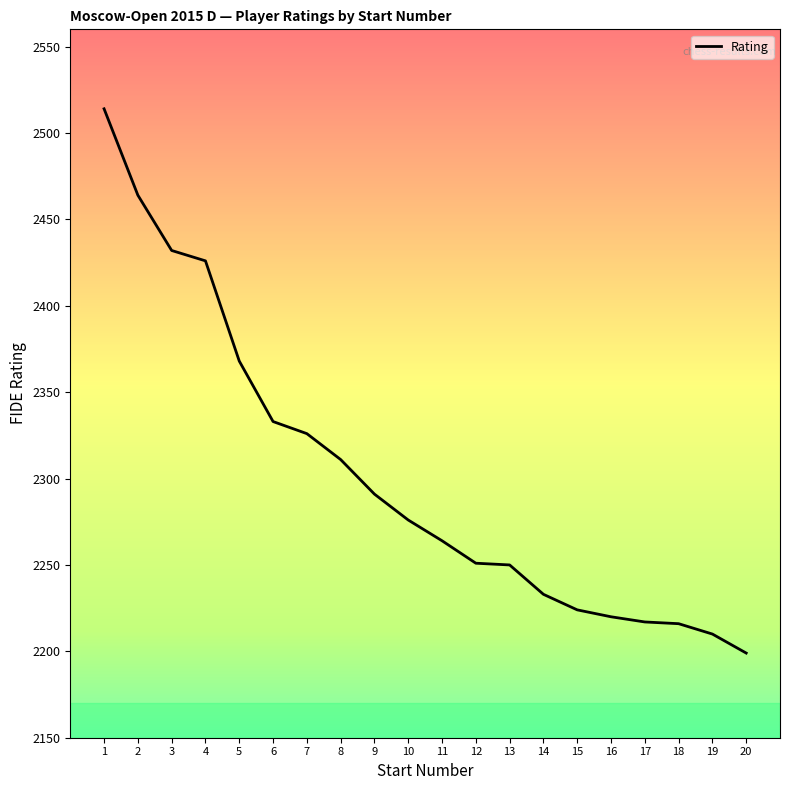

What value does the data have at 10?

2276